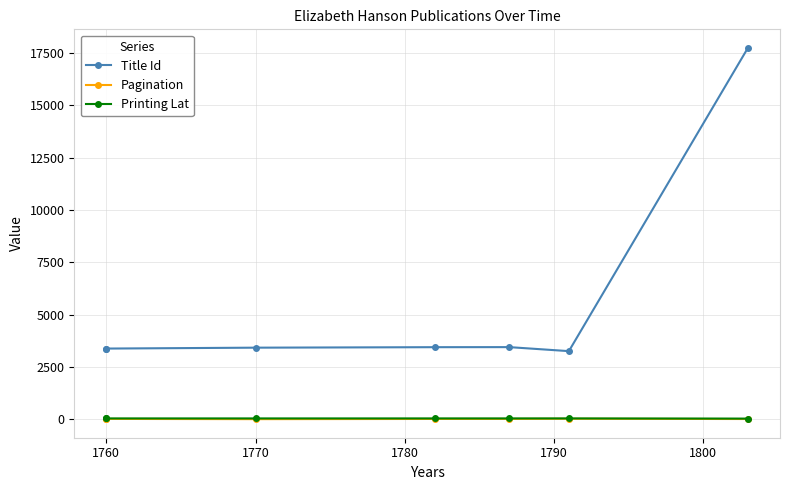

What is the value of the Printing Lat point at the 4th from the left?

51.5